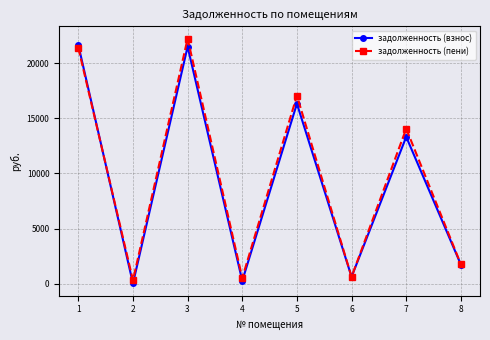

Count the number of categories in the chart.

8